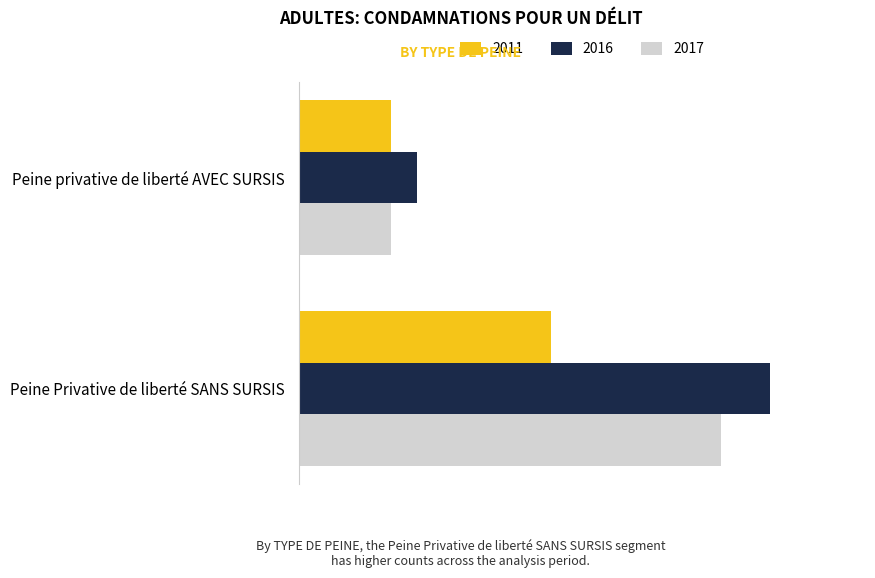

The 2016 series shows 183 at Peine Privative de liberté SANS SURSIS. True or false?

True